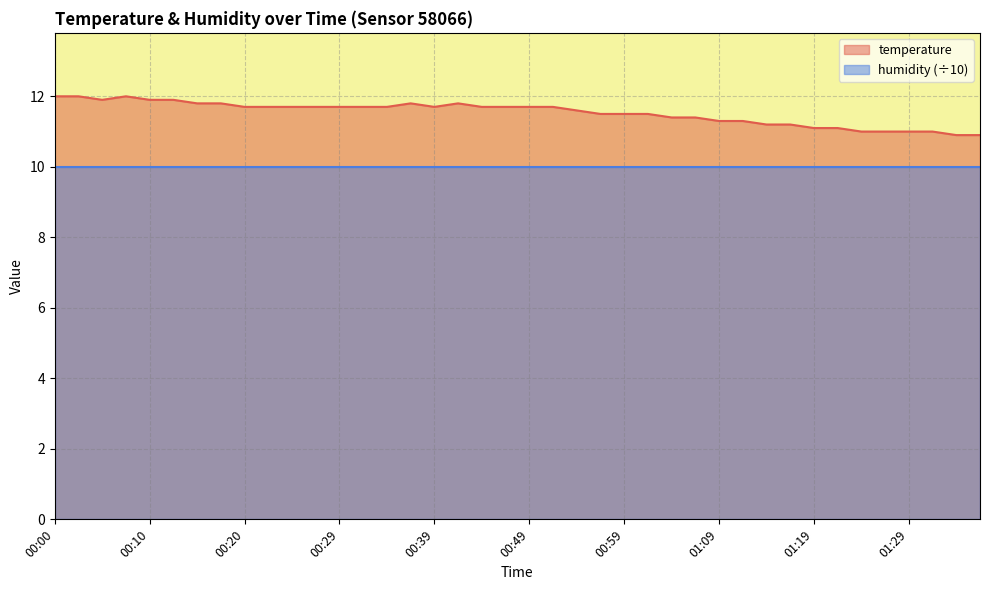

What is the difference between the second highest and second lowest values?

1.1